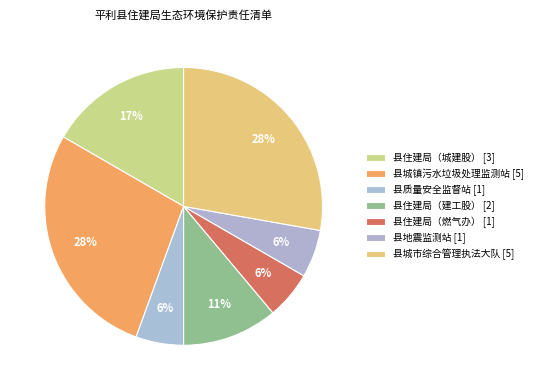

Combined, do 县住建局（城建股） and 县质量安全监督站 account for over 50%?

No